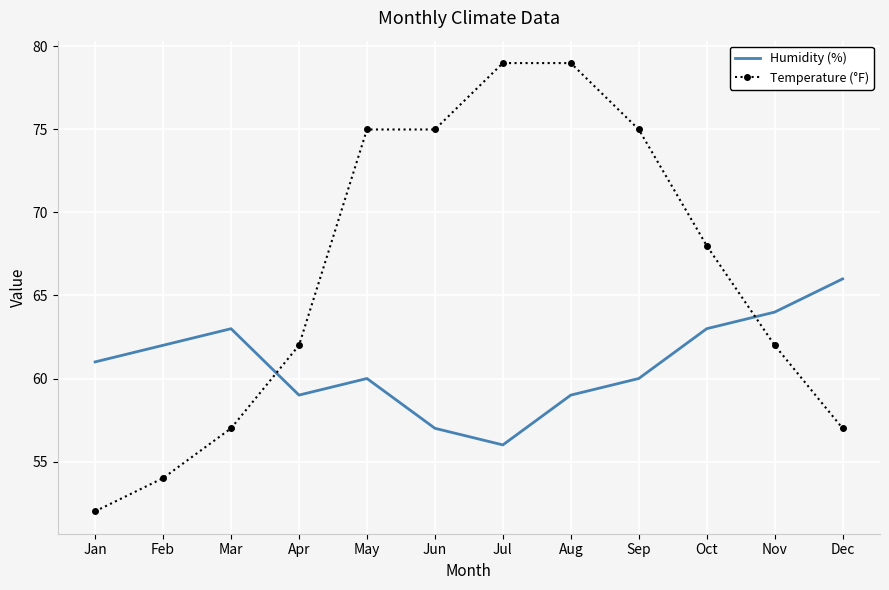

Which series has the largest range (max minus min)?

Temperature (°F)